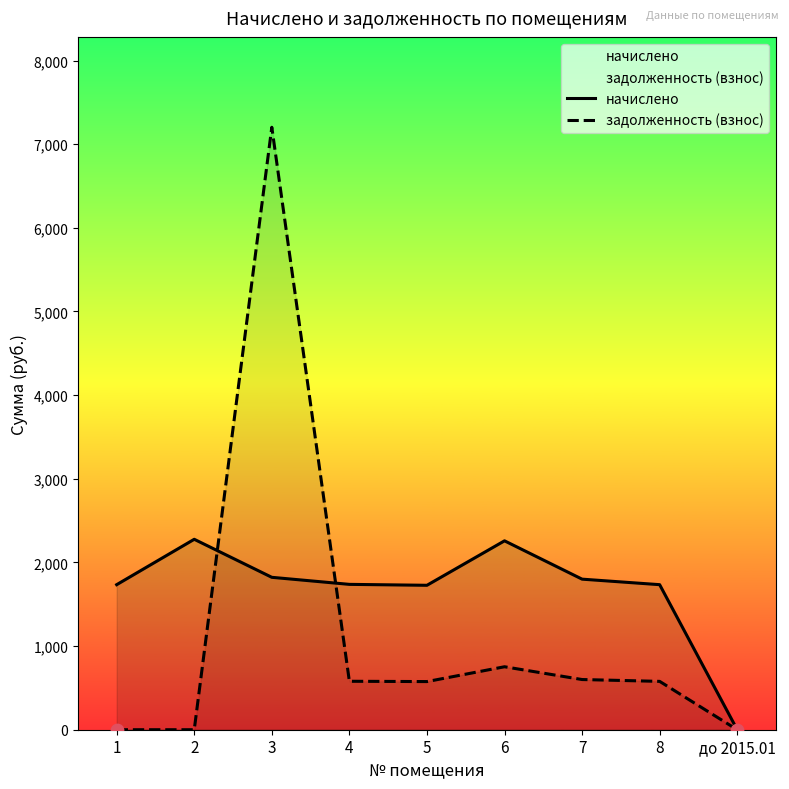

Which series has the largest total across all categories?

начислено